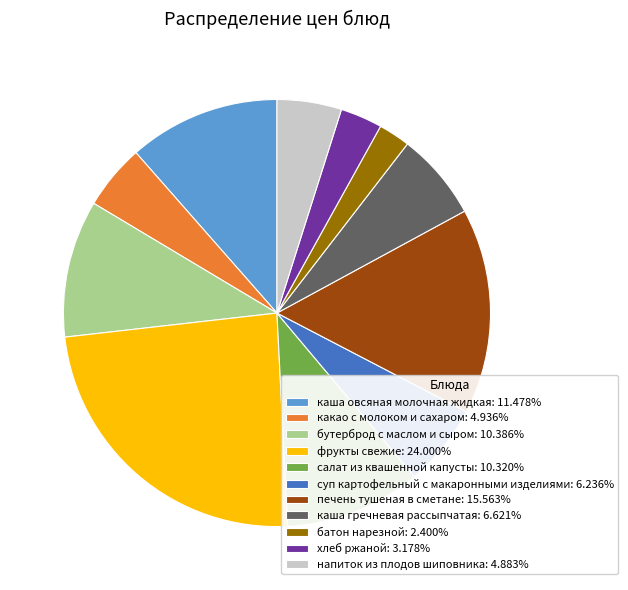

Combined, do печень тушеная в сметане: 15.563% and хлеб ржаной: 3.178% account for over 50%?

No